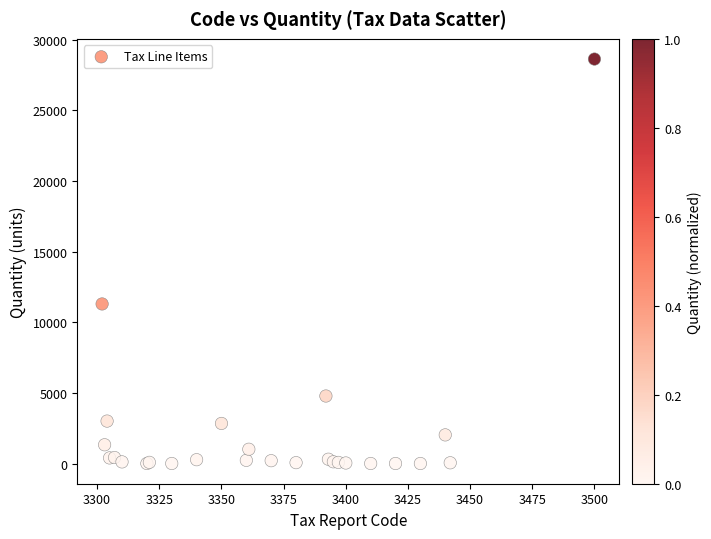

What Y value in the scatter plot is closest to 14310?

11291